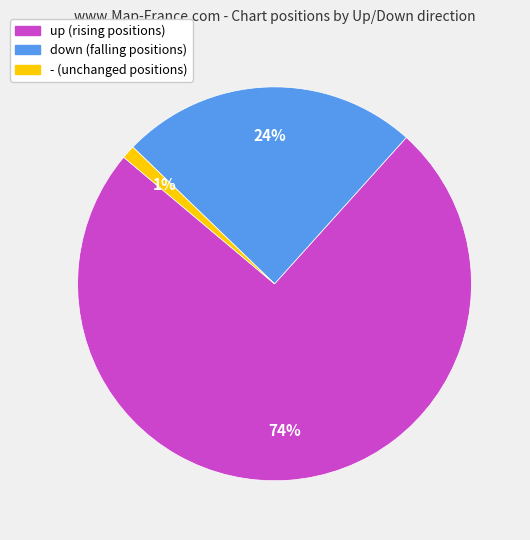

The - slice represents 1% of the pie. True or false?

True